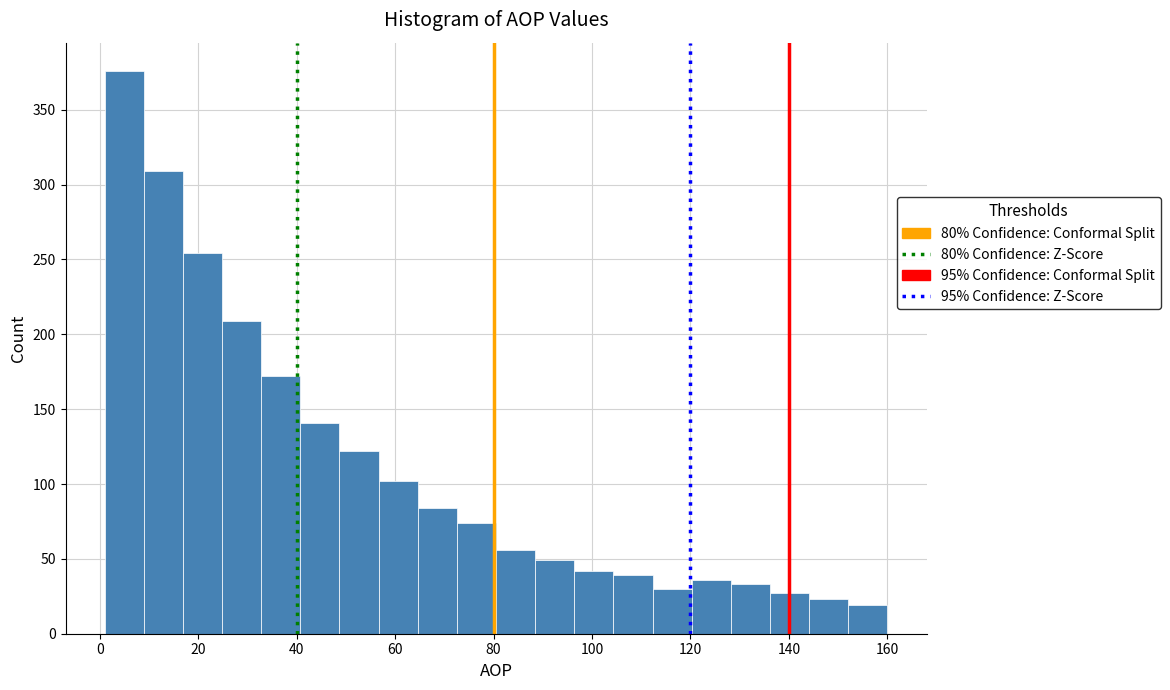

Around what value on the x-axis is the tallest bar? Give the approximate position of its centre, as read against the axis.

4